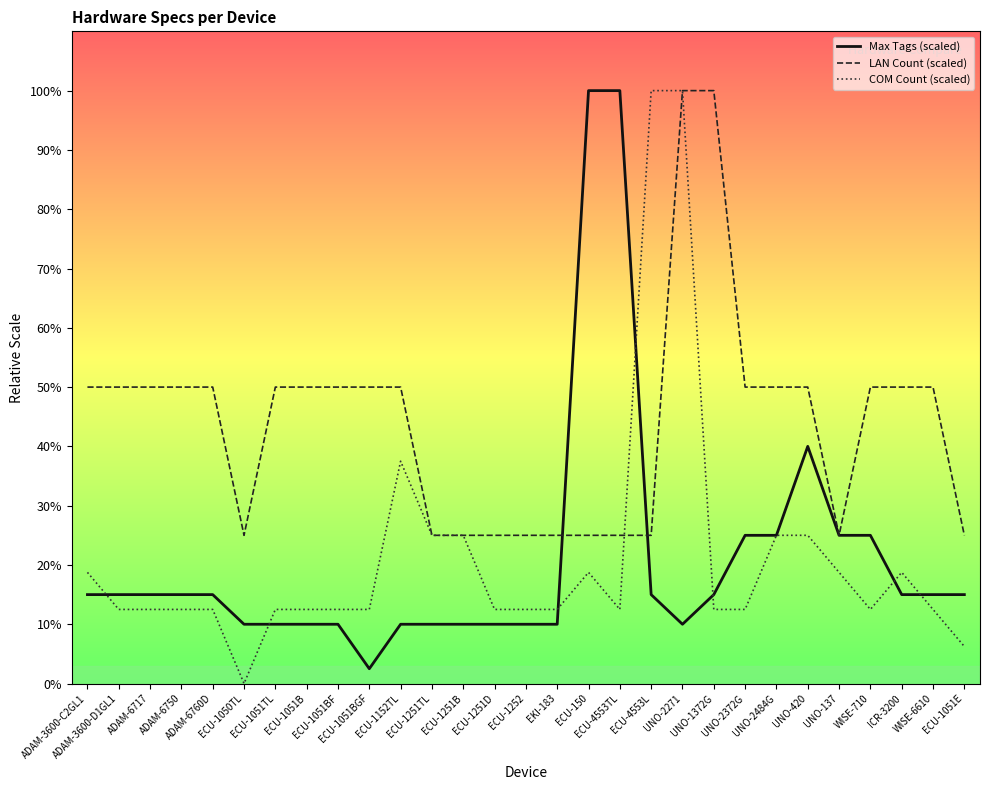

Does the chart have visible grid lines?

No